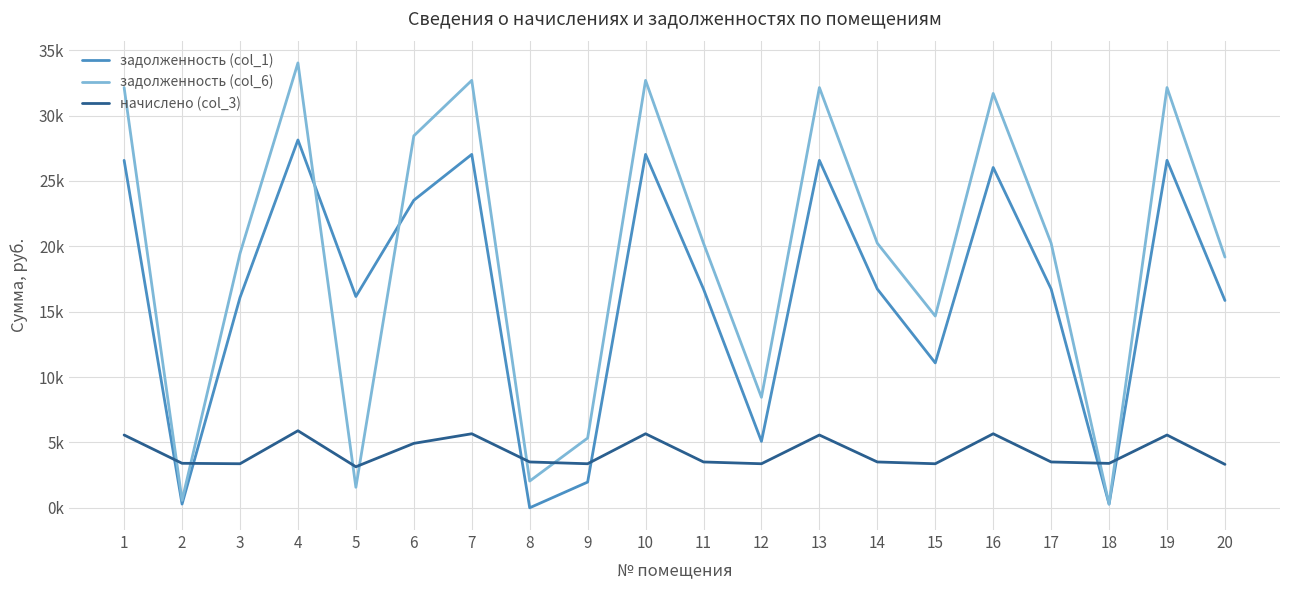

Reading left to right, transcribe all the data shown in this chart.

задолженность (col_1): 1=26572.0	2=283.5	3=16079.6	4=28131.1	5=16157.8	6=23518.4	7=27026.6	8=0.0	9=1964.7	10=27026.6	11=16729.3	12=5079.6	13=26572.0	14=16729.3	15=11079.6	16=26026.6	17=16729.3	18=282.9	19=26572.0	20=15852.2
задолженность (col_6): 1=32137.7	2=567.0	3=19447.7	4=34023.4	5=1568.3	6=28444.6	7=32687.5	8=2043.7	9=5332.7	10=32687.5	11=20233.4	12=8447.7	13=32137.7	14=20233.4	15=14661.9	16=31687.5	17=20233.4	18=282.8	19=32137.7	20=19172.6
начислено (col_3): 1=5565.7	2=3402.0	3=3368.0	4=5892.2	5=3136.7	6=4926.1	7=5660.9	8=3504.1	9=3368.0	10=5660.9	11=3504.1	12=3368.0	13=5565.7	14=3504.1	15=3368.0	16=5660.9	17=3504.1	18=3395.2	19=5565.7	20=3320.4